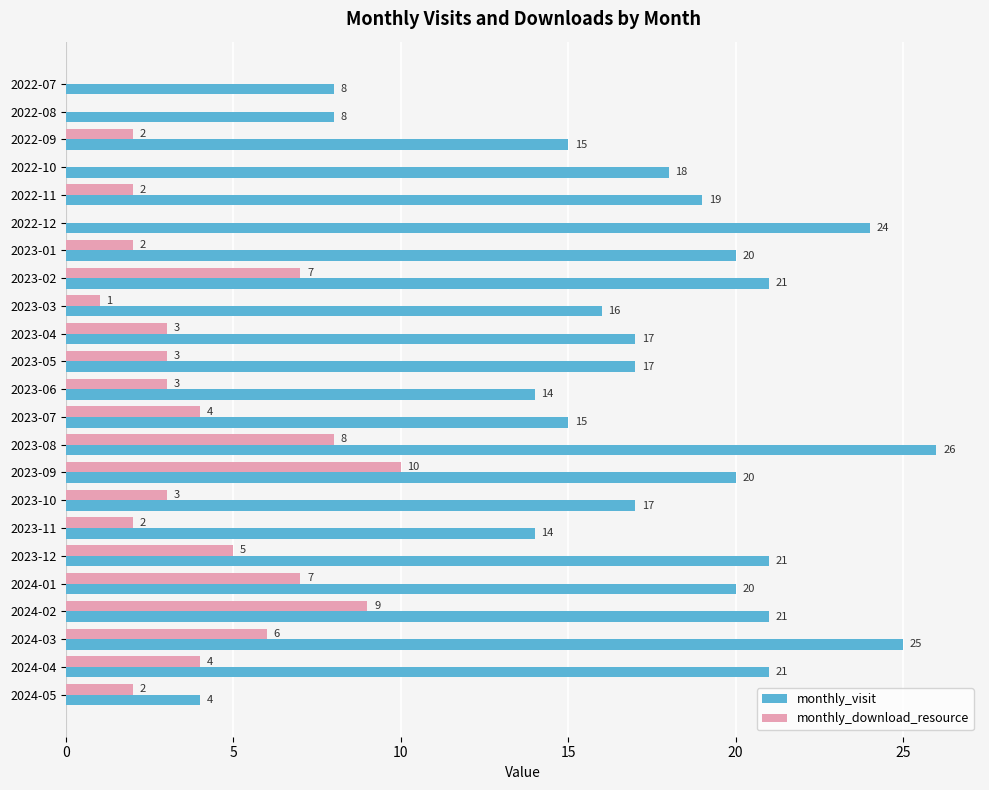

Between 2023-02 and 2023-09, which series saw the biggest shift?

monthly_download_resource